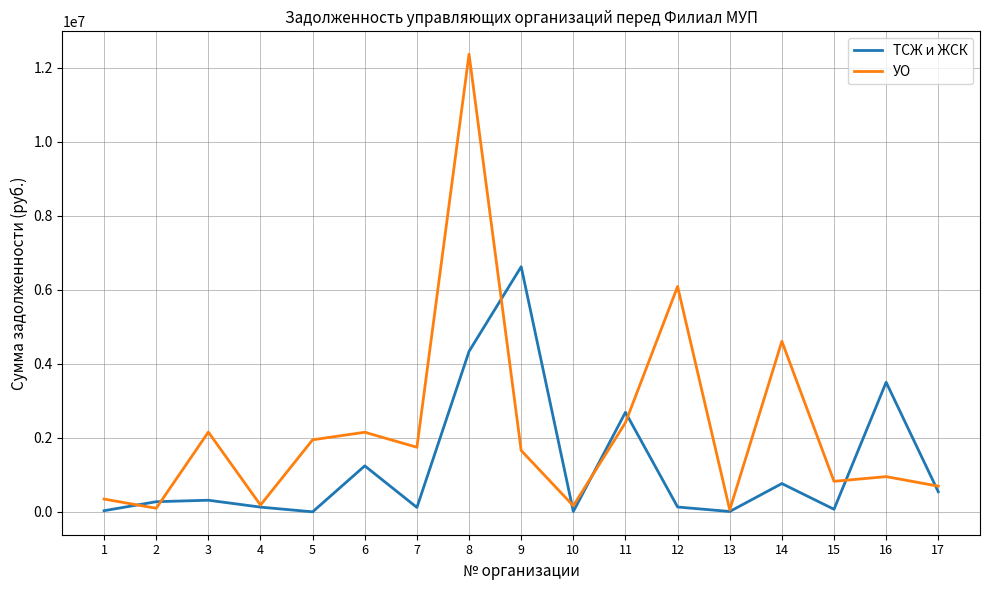

What value does the ТСЖ и ЖСК series have at 2?

274905.9